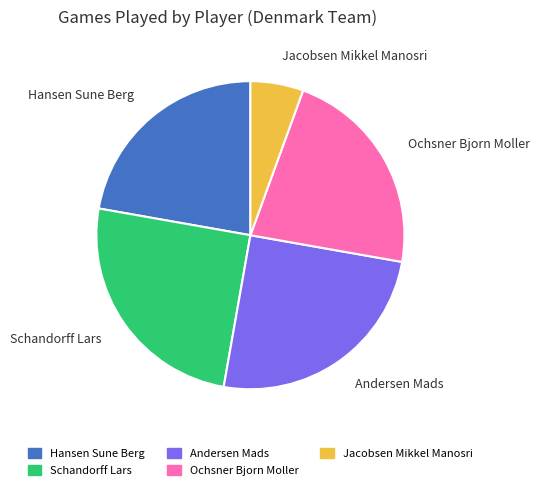

Which slice is the smallest?

Jacobsen Mikkel Manosri